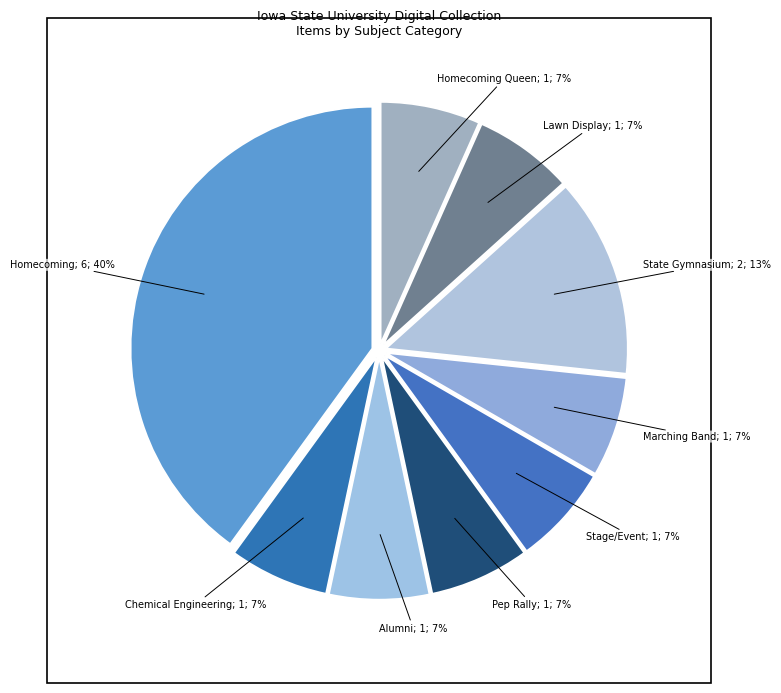

Count the number of slices in the pie.

9